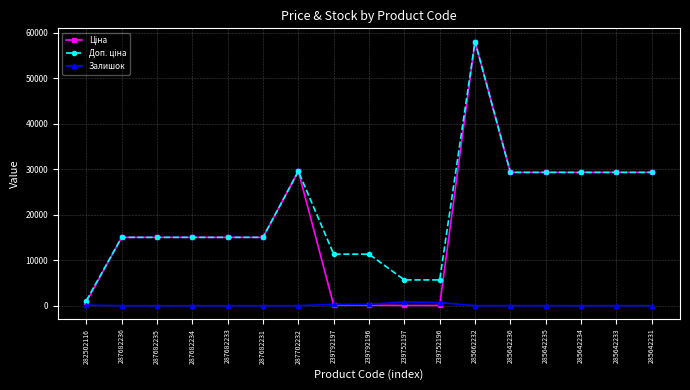

The Залишок series shows 4.0 at 285642231. True or false?

True